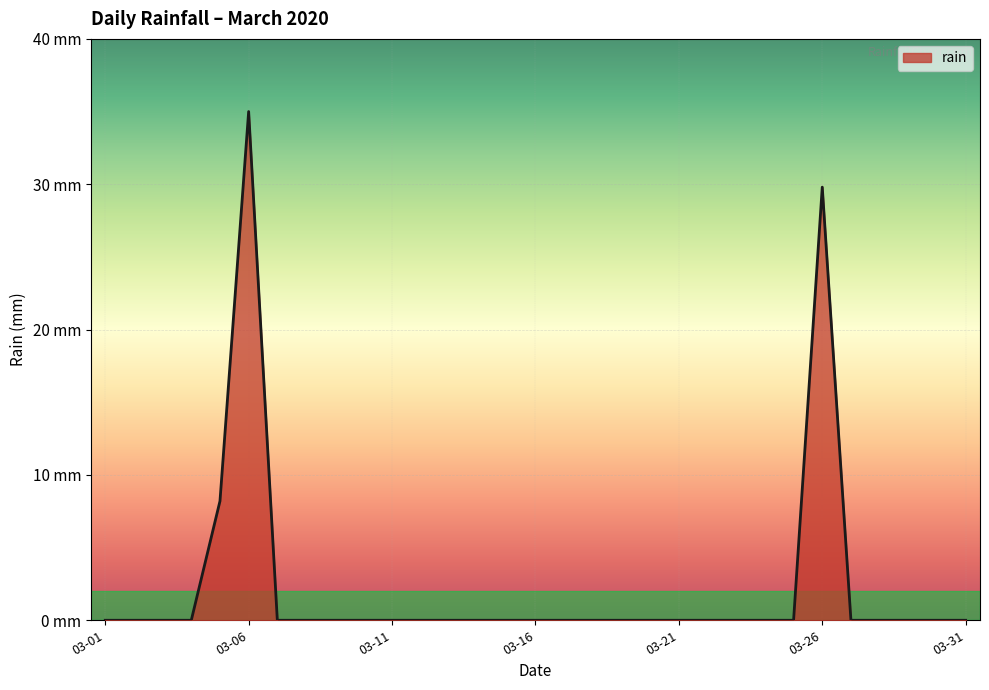

Does the chart display data point markers on the line(s)?

No